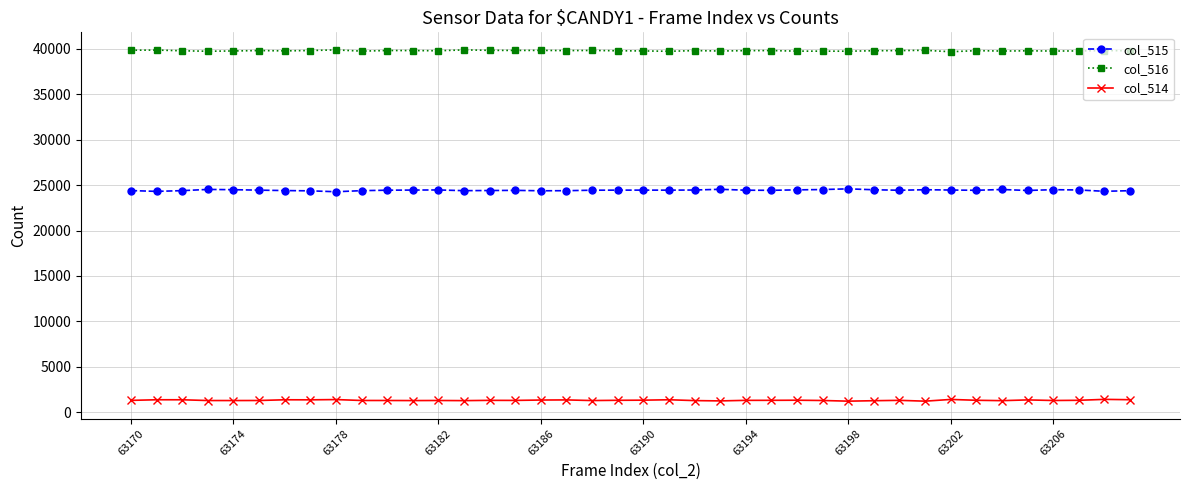

True or false: col_514 and col_515 intersect in this chart.

False